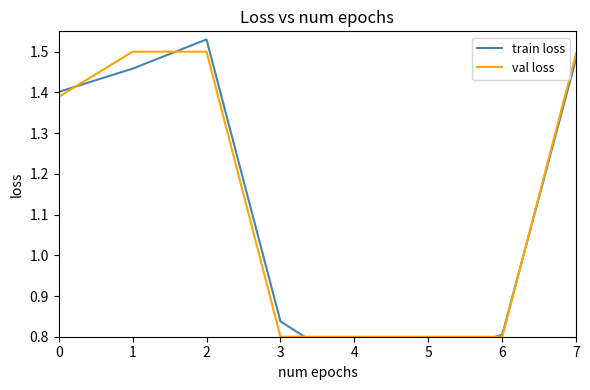

Rank the categories by train loss value from highest to lowest.

2, 7, 1, 0, 3, 6, 5, 4